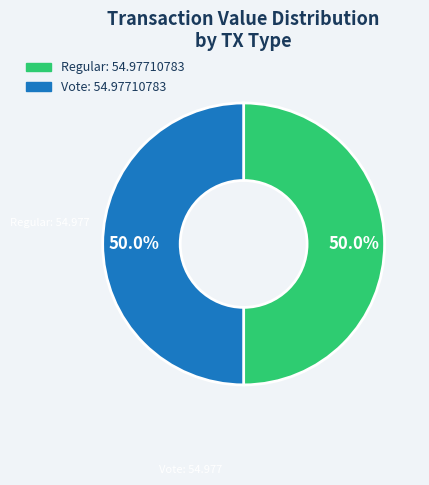

To the nearest percent, what is the combined percentage of Vote and Regular?

100%